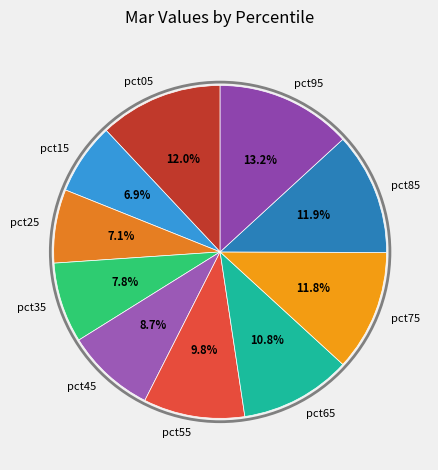

What percentage is the pct55 slice, to the nearest percent?

10%